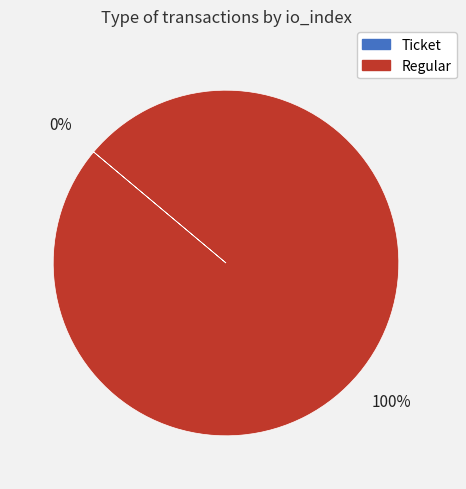

To the nearest percent, what portion does Regular represent?

100%